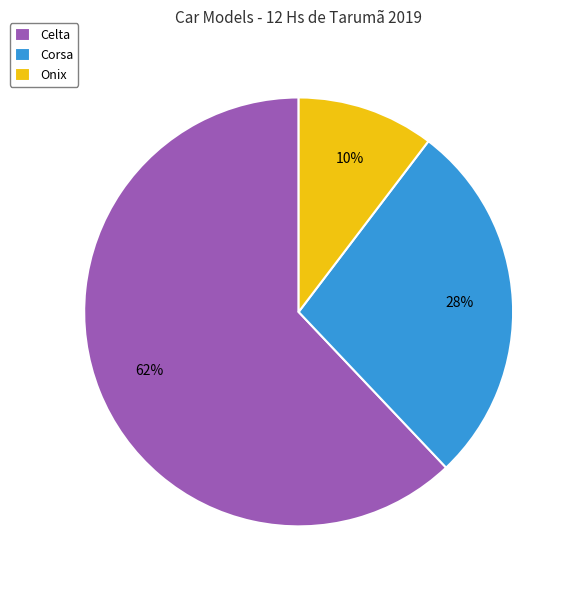

What percentage is the Corsa slice, to the nearest percent?

28%